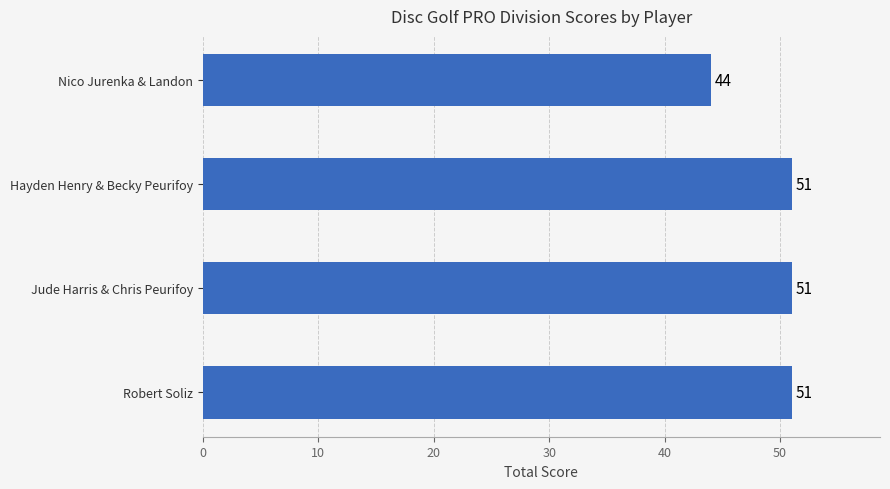

What is the average value?

49